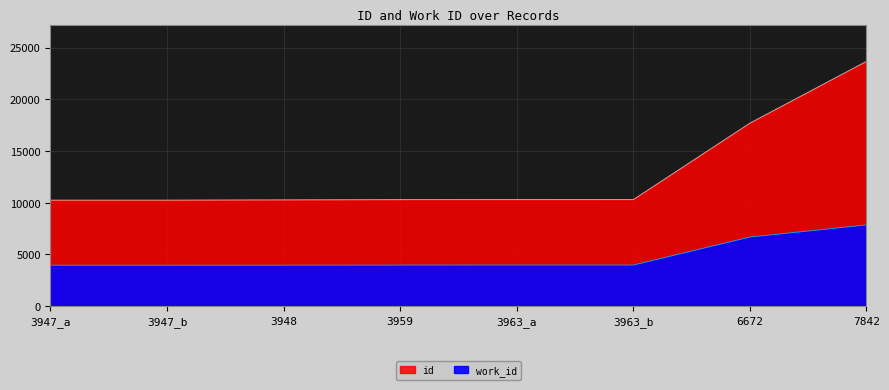

Rank the series at 3963_b from highest to lowest value.

id, work_id